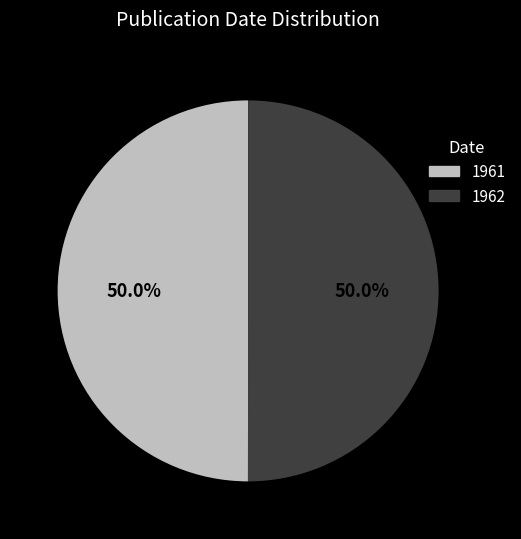

Count the number of slices in the pie.

2